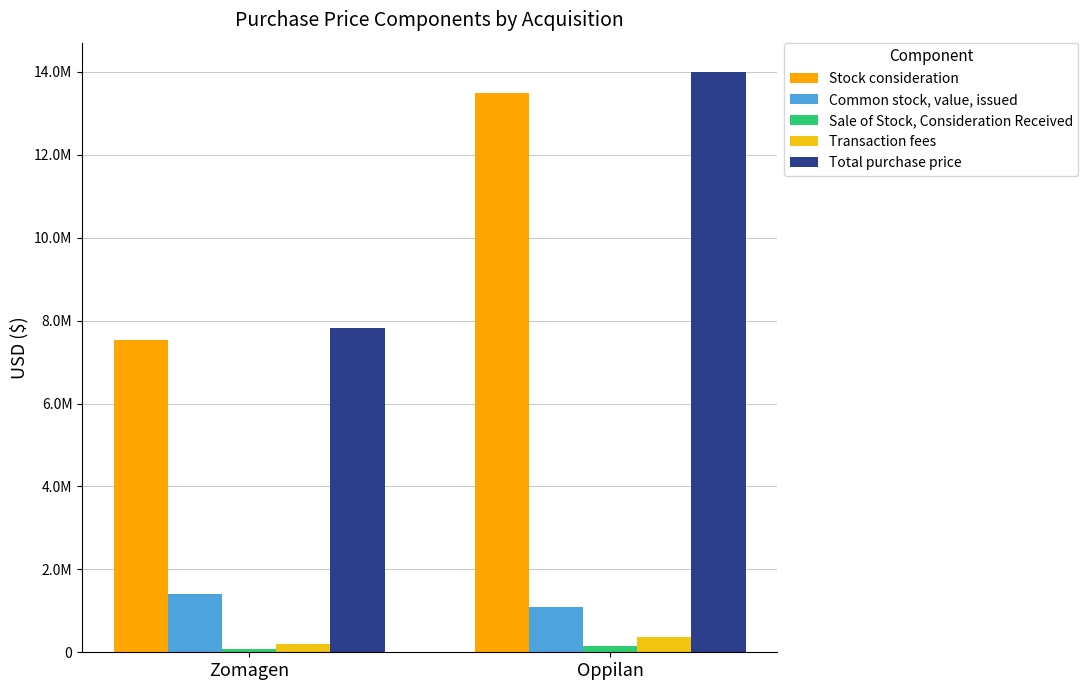

Between Zomagen and Oppilan, which is larger?

Oppilan